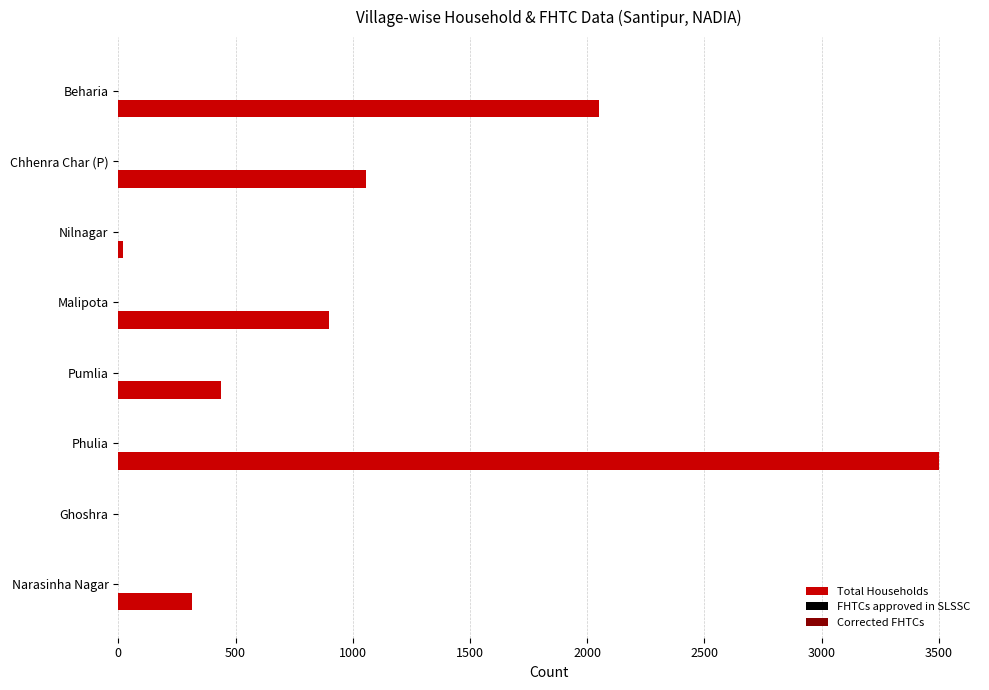

What is the greatest value displayed?

3501